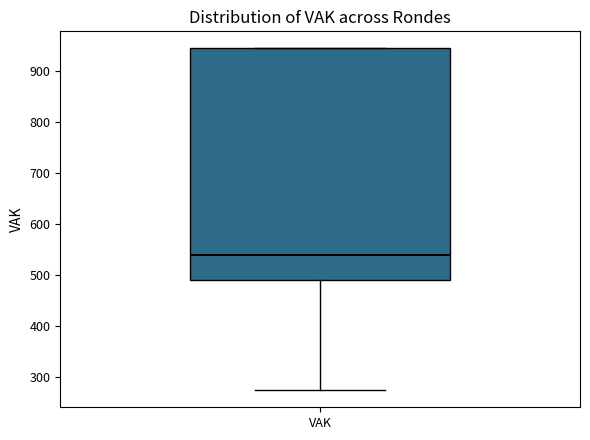

Where does the median line of the box for VAK sit on the y-axis? The values are not printed on the chart, so give them approximately, as read against the axis.

540